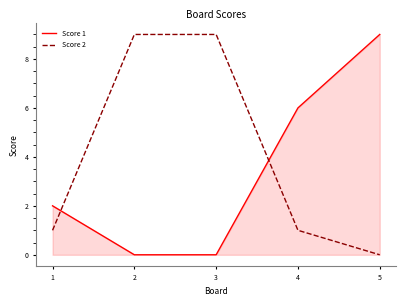

Between which two adjacent categories do Score 2 and Score 1 first intersect?

1 and 2